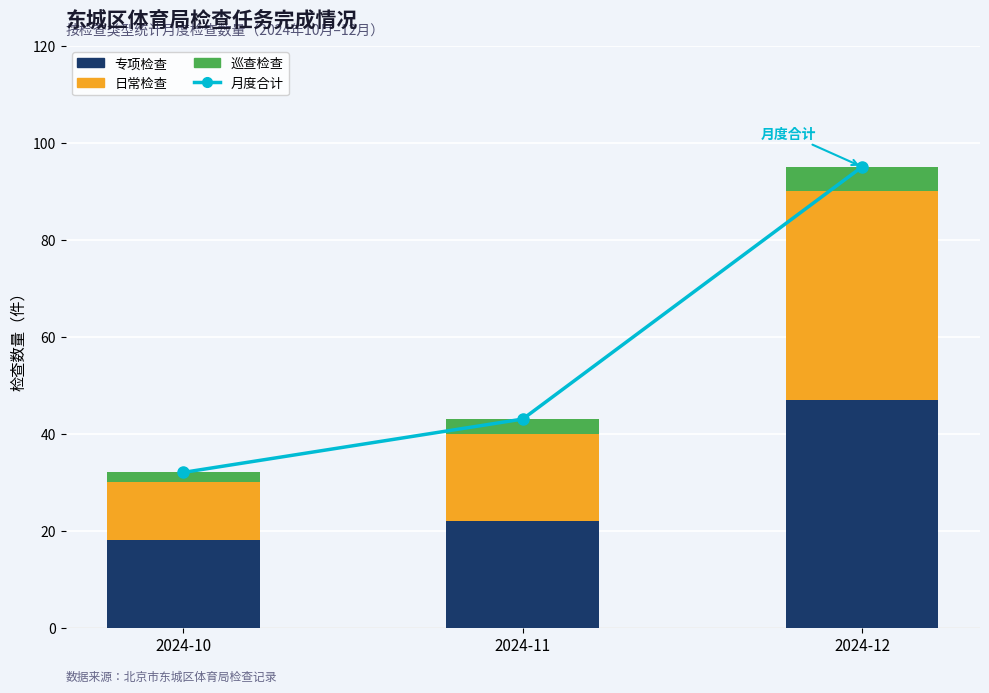

Count the number of categories in the chart.

3